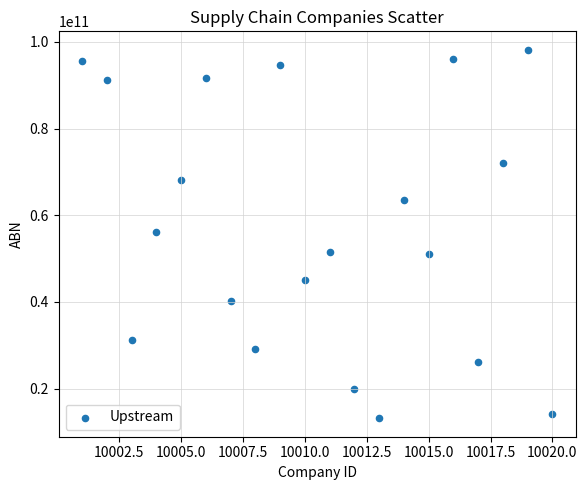

What is the range of Y values (max minus min)?

84994117654